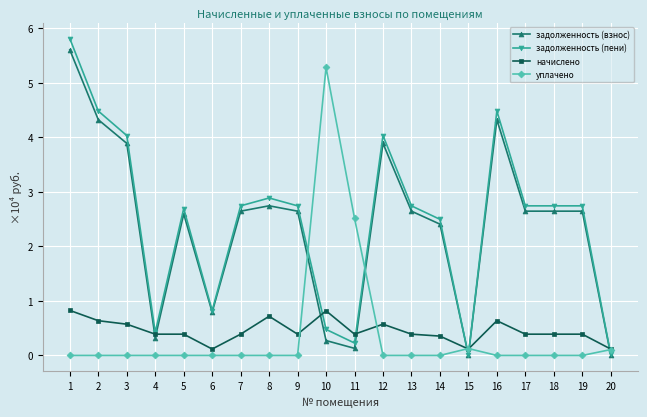

Which series ends up on top after the final intersection of задолженность (взнос) and начислено?

начислено